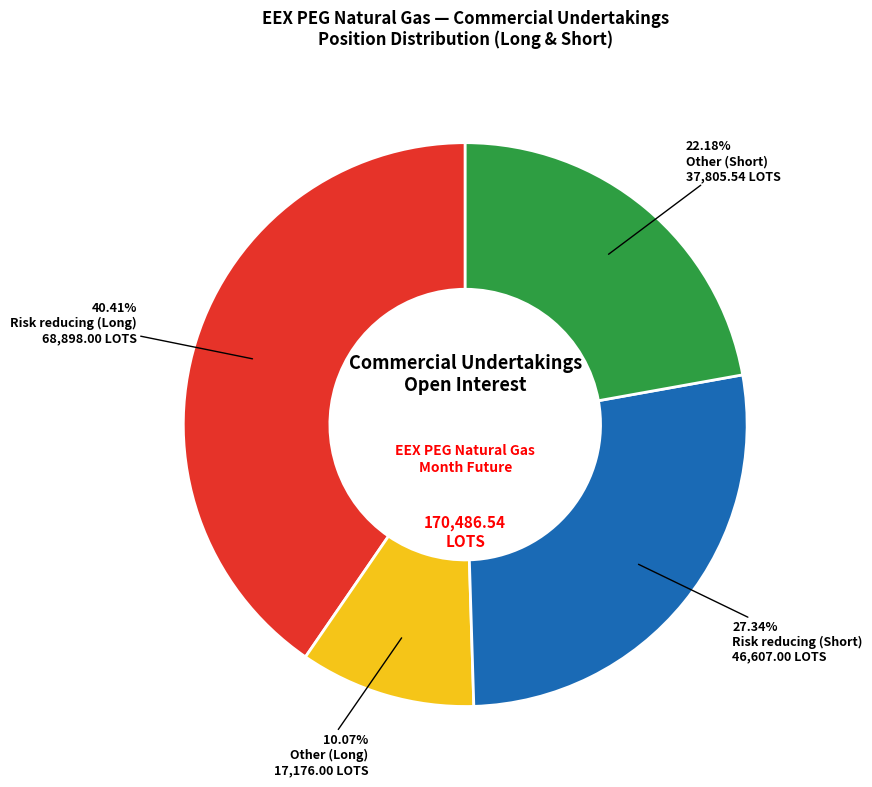

How many slices are in this pie chart?

4